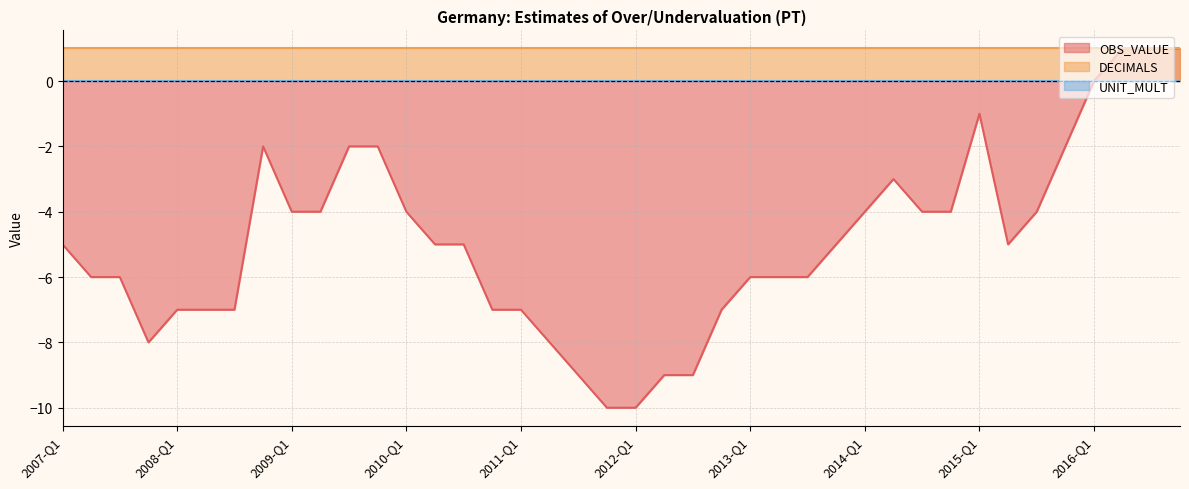

Reading right to left, transcribe all the data shown in this chart.

OBS_VALUE: 2016-Q4=1	2016-Q3=1	2016-Q2=1	2016-Q1=0	2015-Q4=-2	2015-Q3=-4	2015-Q2=-5	2015-Q1=-1	2014-Q4=-4	2014-Q3=-4	2014-Q2=-3	2014-Q1=-4	2013-Q4=-5	2013-Q3=-6	2013-Q2=-6	2013-Q1=-6	2012-Q4=-7	2012-Q3=-9	2012-Q2=-9	2012-Q1=-10	2011-Q4=-10	2011-Q3=-9	2011-Q2=-8	2011-Q1=-7	2010-Q4=-7	2010-Q3=-5	2010-Q2=-5	2010-Q1=-4	2009-Q4=-2	2009-Q3=-2	2009-Q2=-4	2009-Q1=-4	2008-Q4=-2	2008-Q3=-7	2008-Q2=-7	2008-Q1=-7	2007-Q4=-8	2007-Q3=-6	2007-Q2=-6	2007-Q1=-5
DECIMALS: 2016-Q4=1	2016-Q3=1	2016-Q2=1	2016-Q1=1	2015-Q4=1	2015-Q3=1	2015-Q2=1	2015-Q1=1	2014-Q4=1	2014-Q3=1	2014-Q2=1	2014-Q1=1	2013-Q4=1	2013-Q3=1	2013-Q2=1	2013-Q1=1	2012-Q4=1	2012-Q3=1	2012-Q2=1	2012-Q1=1	2011-Q4=1	2011-Q3=1	2011-Q2=1	2011-Q1=1	2010-Q4=1	2010-Q3=1	2010-Q2=1	2010-Q1=1	2009-Q4=1	2009-Q3=1	2009-Q2=1	2009-Q1=1	2008-Q4=1	2008-Q3=1	2008-Q2=1	2008-Q1=1	2007-Q4=1	2007-Q3=1	2007-Q2=1	2007-Q1=1
UNIT_MULT: 2016-Q4=0	2016-Q3=0	2016-Q2=0	2016-Q1=0	2015-Q4=0	2015-Q3=0	2015-Q2=0	2015-Q1=0	2014-Q4=0	2014-Q3=0	2014-Q2=0	2014-Q1=0	2013-Q4=0	2013-Q3=0	2013-Q2=0	2013-Q1=0	2012-Q4=0	2012-Q3=0	2012-Q2=0	2012-Q1=0	2011-Q4=0	2011-Q3=0	2011-Q2=0	2011-Q1=0	2010-Q4=0	2010-Q3=0	2010-Q2=0	2010-Q1=0	2009-Q4=0	2009-Q3=0	2009-Q2=0	2009-Q1=0	2008-Q4=0	2008-Q3=0	2008-Q2=0	2008-Q1=0	2007-Q4=0	2007-Q3=0	2007-Q2=0	2007-Q1=0